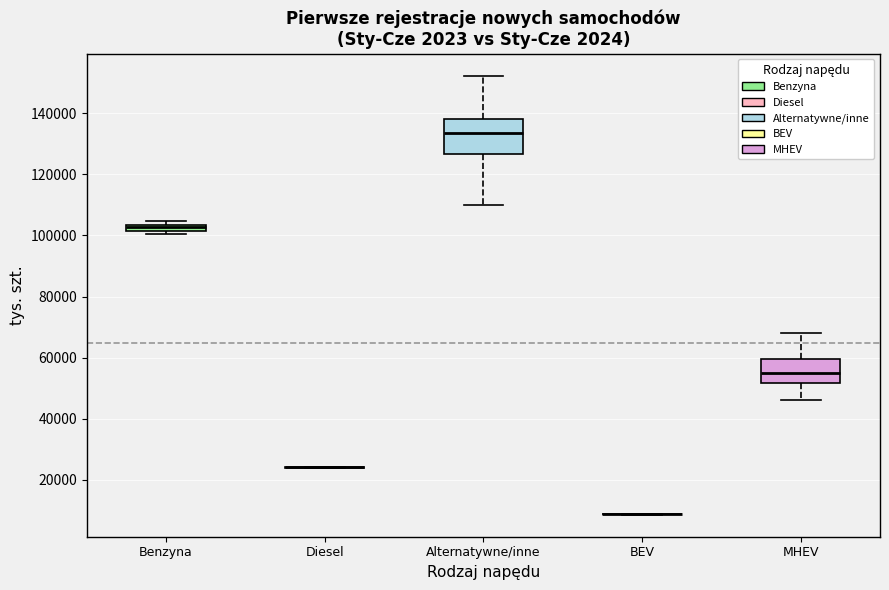

Where is the lower edge of the box for MHEV on the y-axis? The values are not printed on the chart, so give them approximately, as read against the axis.

52000